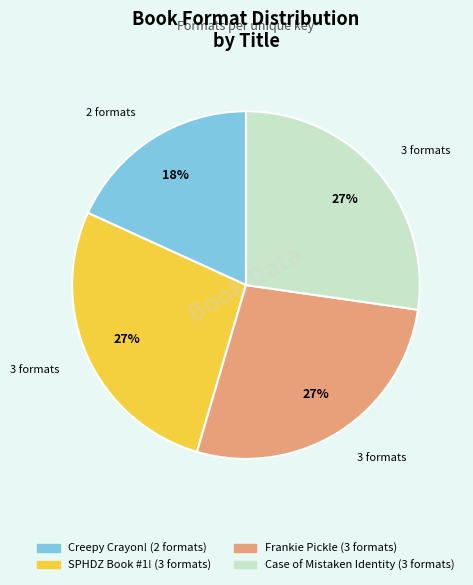

To the nearest percent, what is the average slice percentage?

25%